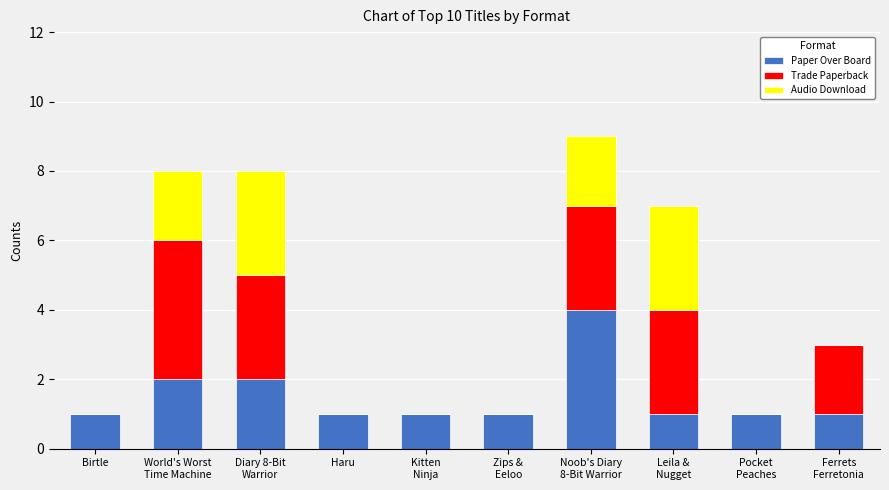

What is the highest value of the Paper Over Board series?

4